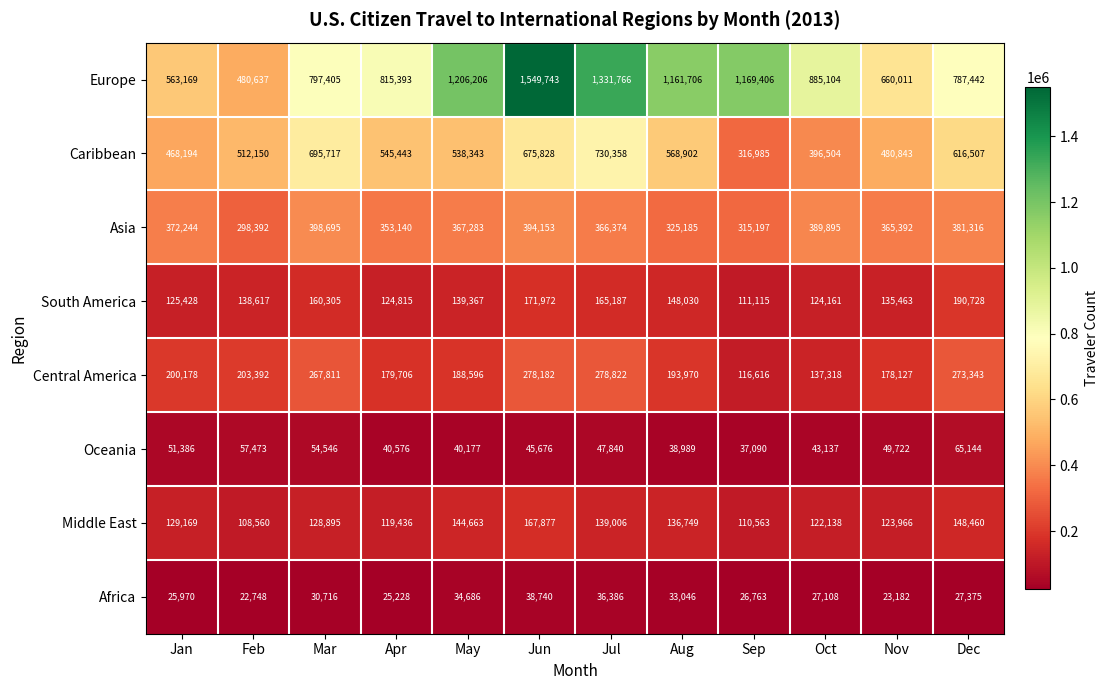

What is the smallest value displayed?

22748